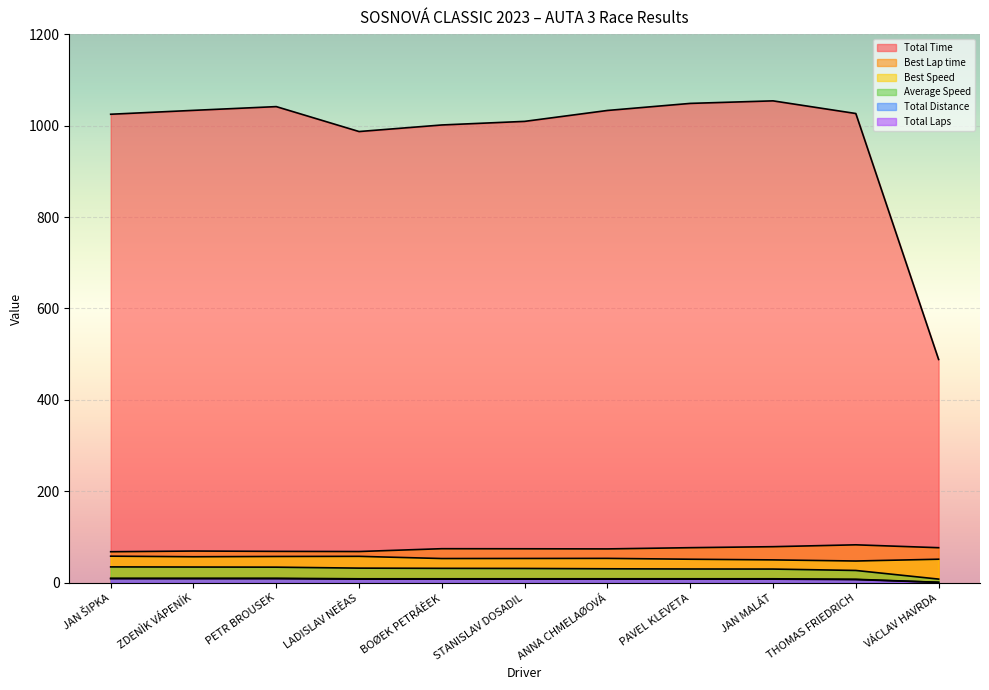

The value of Best Lap time at STANISLAV DOSADIL is 49.0. True or false?

False